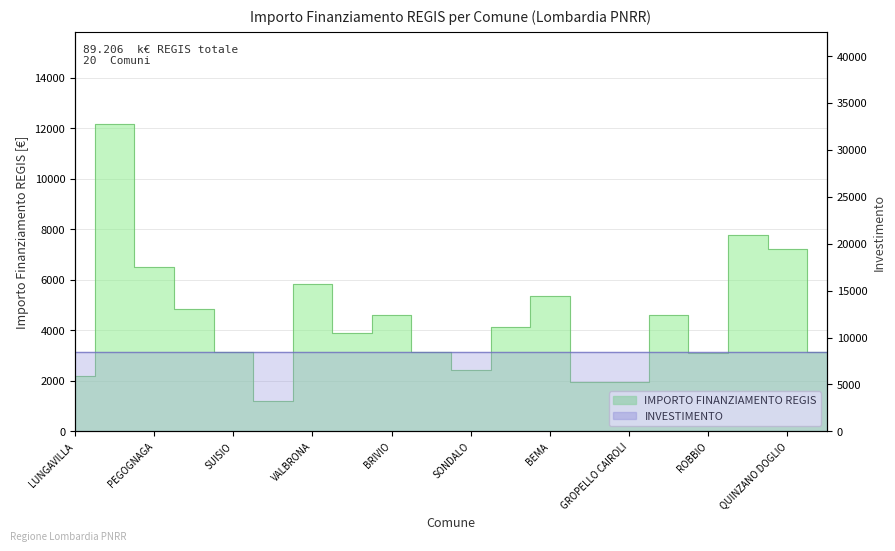

What is the change in value from BRIVIO to ORIO AL SERIO?

+3159